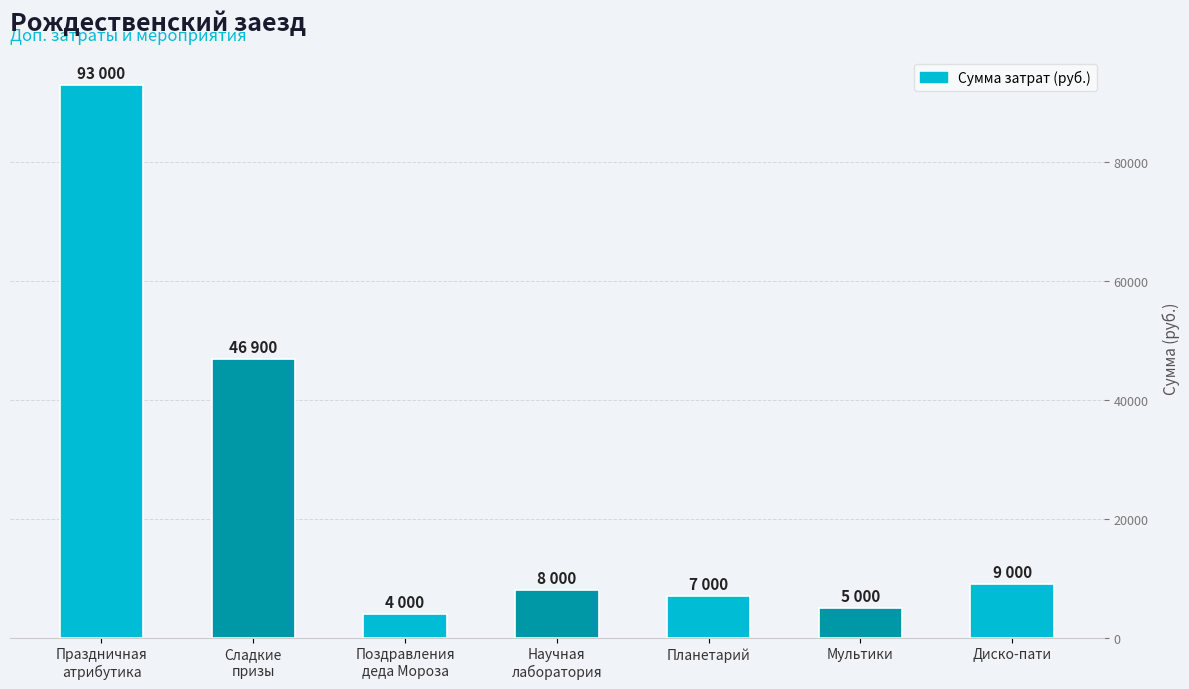

What is the change in value from Праздничная
атрибутика to Планетарий?

-86000